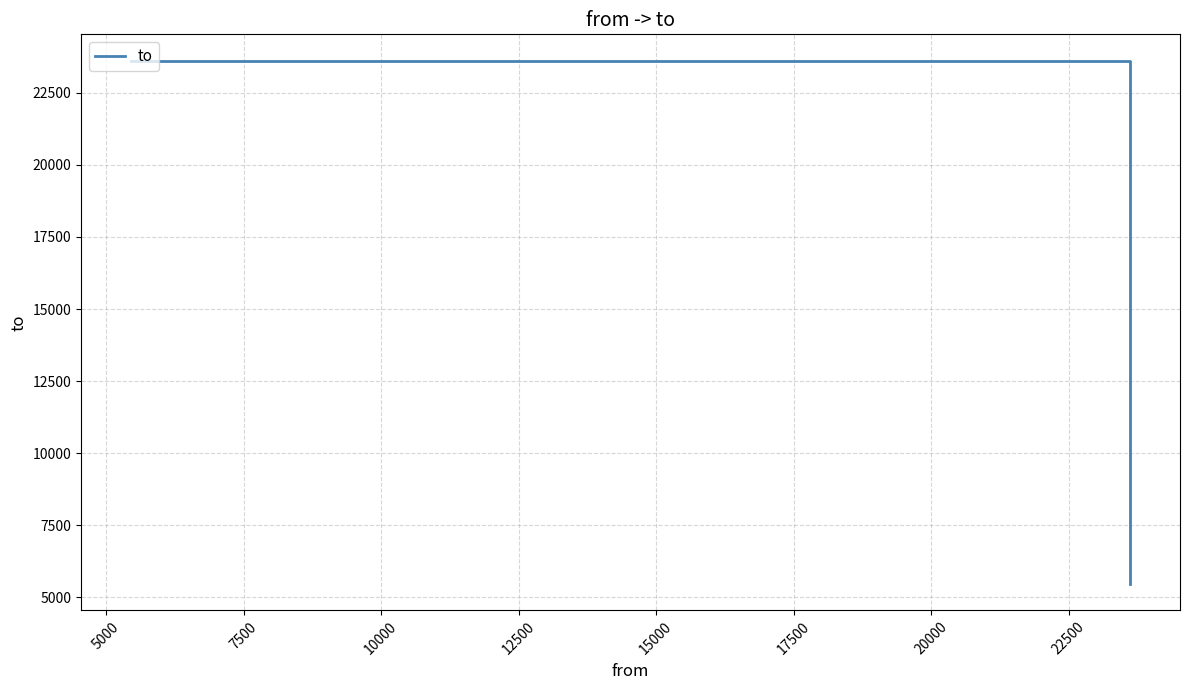

What is the sum of all values?

52696